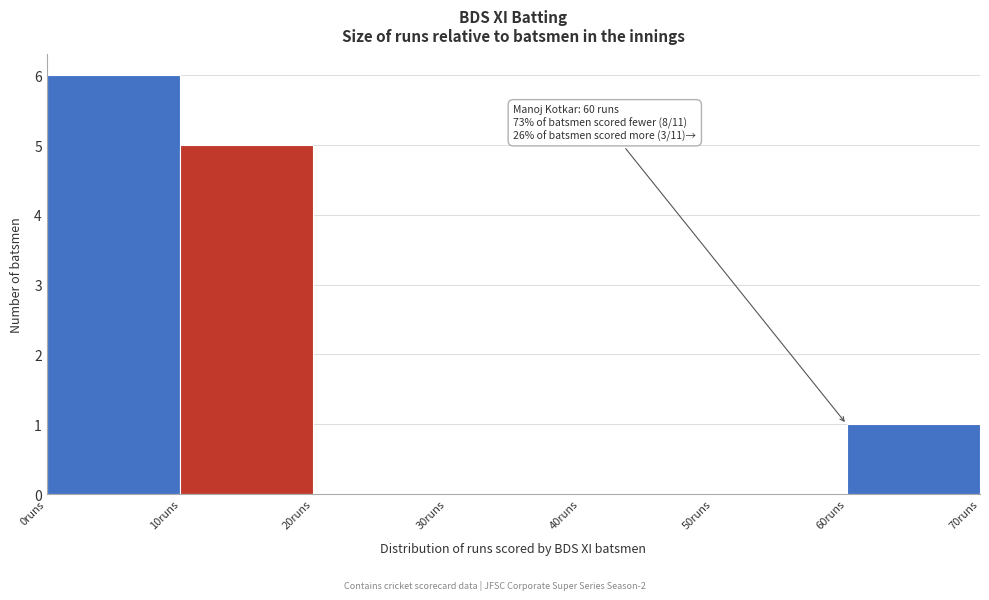

Over which range of the x-axis is the bar tallest?

0 to 10